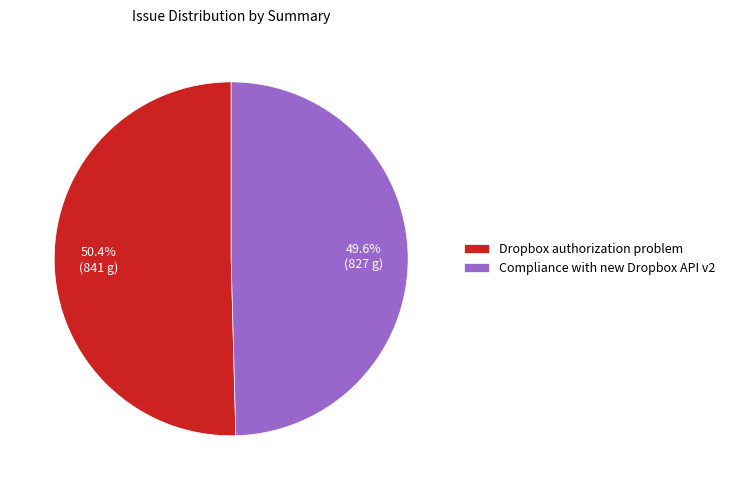

Which slice is the smallest?

Compliance with new Dropbox API v2